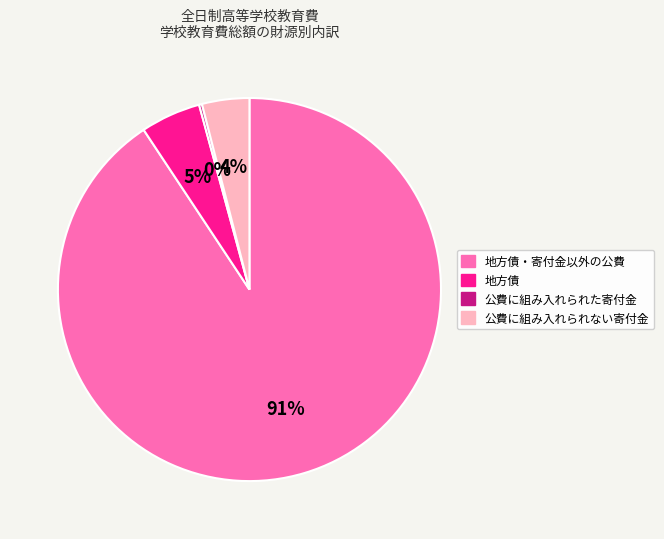

To the nearest percent, what is the average slice percentage?

25%